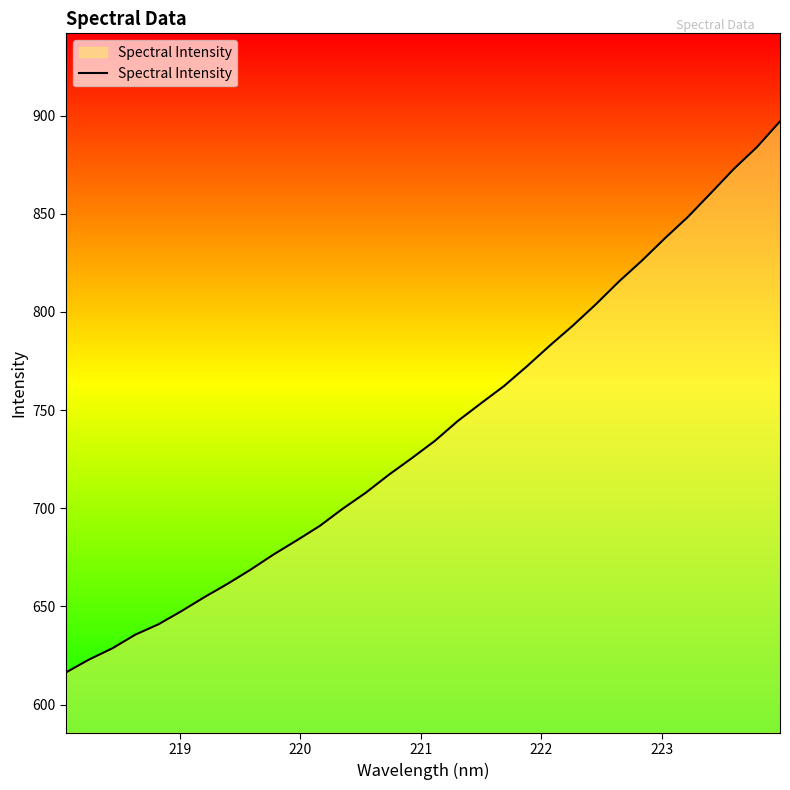

What is the maximum value shown in the chart?

897.1